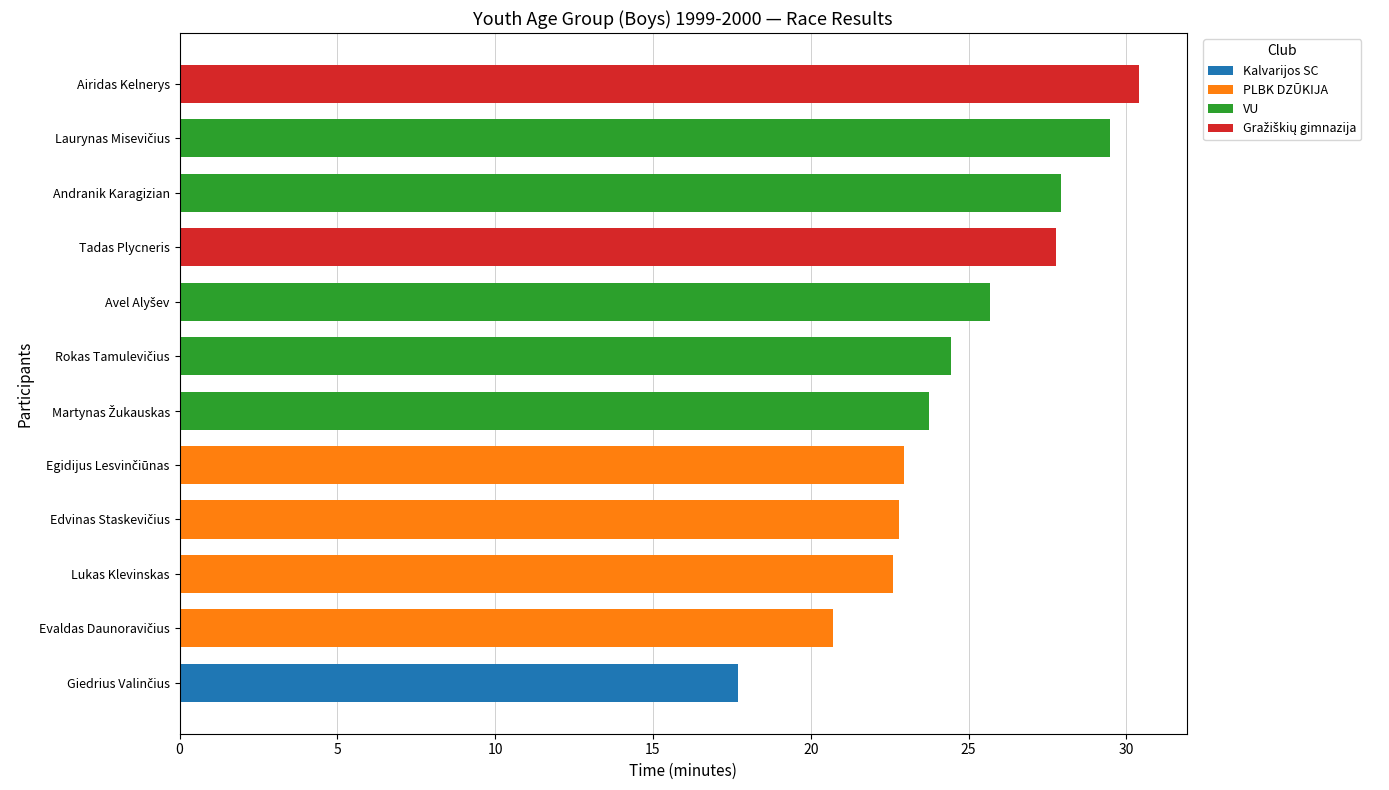

The Kalvarijos SC series shows 11.2 at Andranik Karagizian. True or false?

False